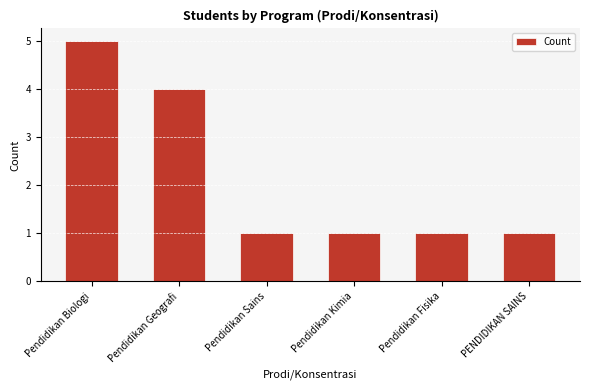

What is the ratio of the value at Pendidikan Fisika to the value at Pendidikan Sains?

1.0